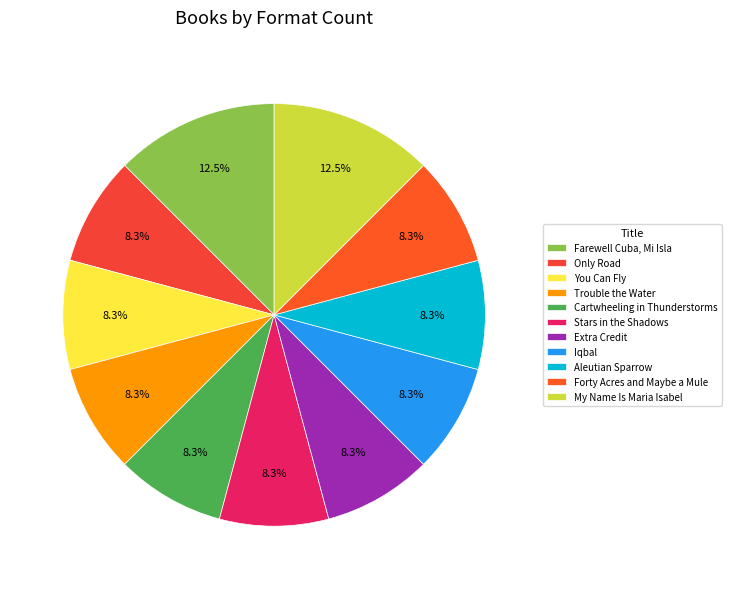

Rank the categories by value from highest to lowest.

Farewell Cuba, Mi Isla, My Name Is Maria Isabel, Only Road, You Can Fly, Trouble the Water, Cartwheeling in Thunderstorms, Stars in the Shadows, Extra Credit, Iqbal, Aleutian Sparrow, Forty Acres and Maybe a Mule